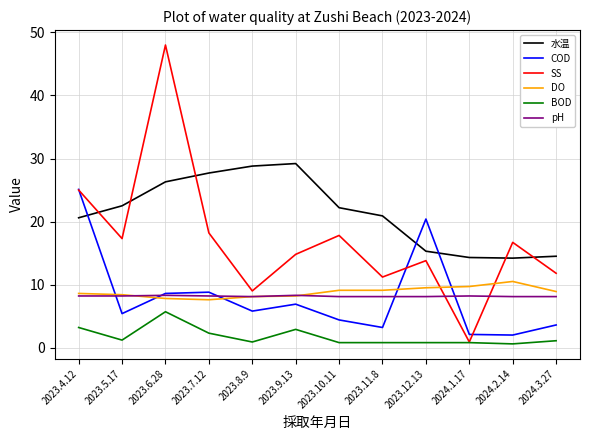

At which label is SS closest to 24?

2023.4.12